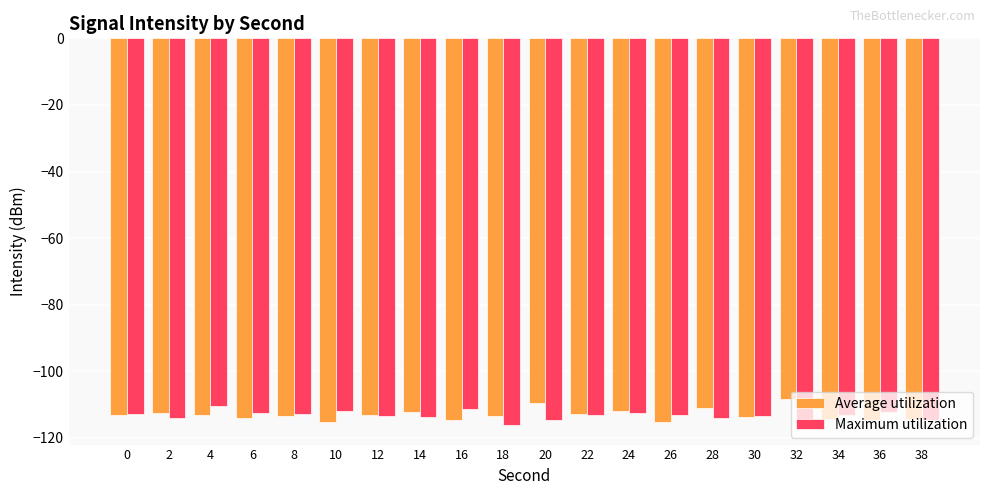

At 32, list the series in order from largest to smallest.

Average utilization, Maximum utilization